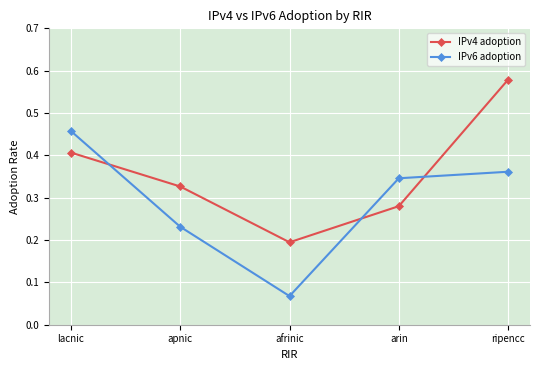

The IPv6 adoption series shows 0.7 at lacnic. True or false?

False